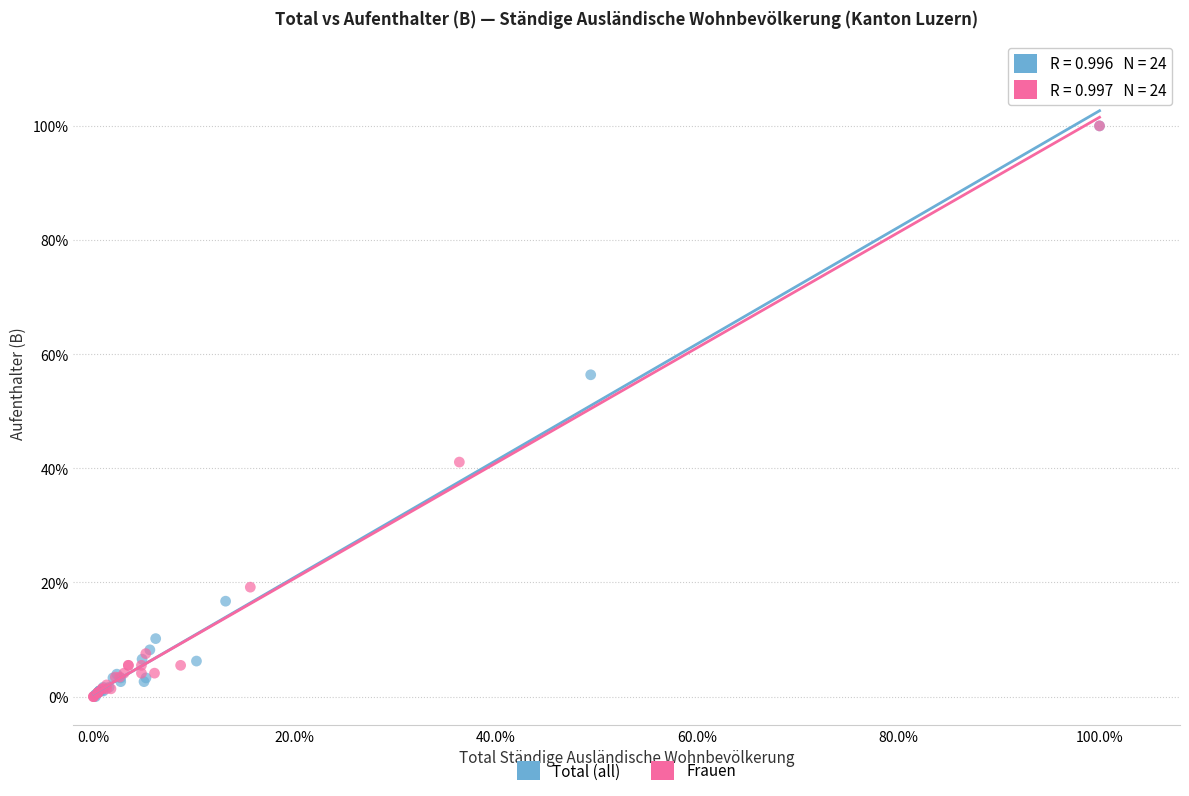

What are all the series names shown in the legend?

Total (all), Frauen